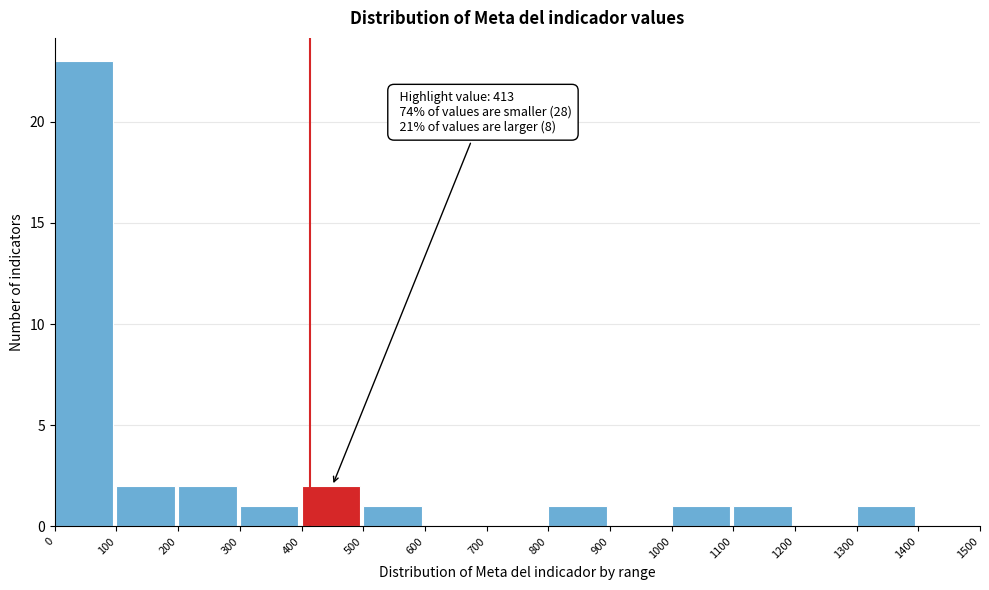

Over which range of the x-axis is the bar tallest?

0 to 100